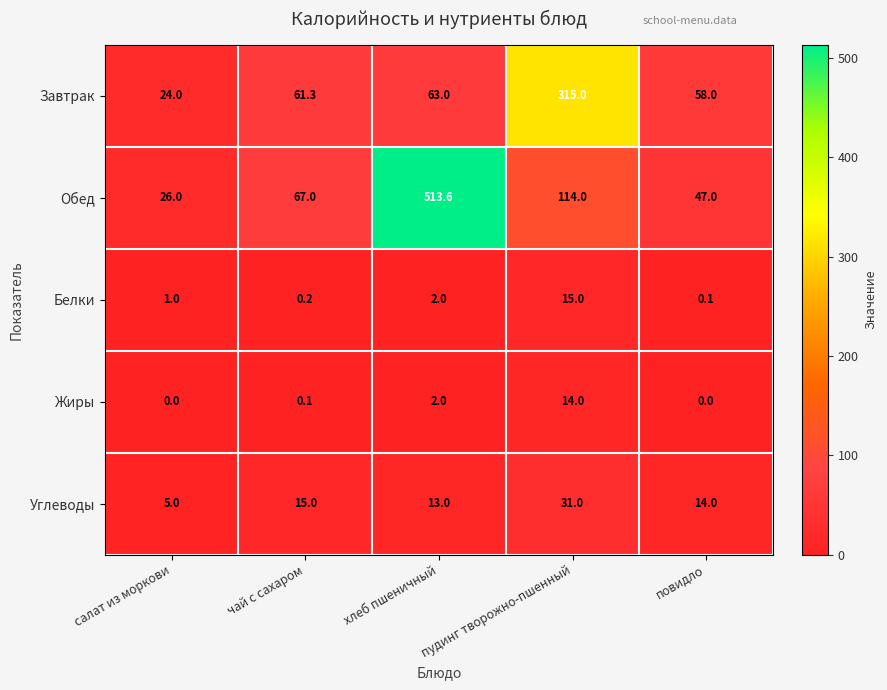

What is the minimum value for Углеводы?

5.0